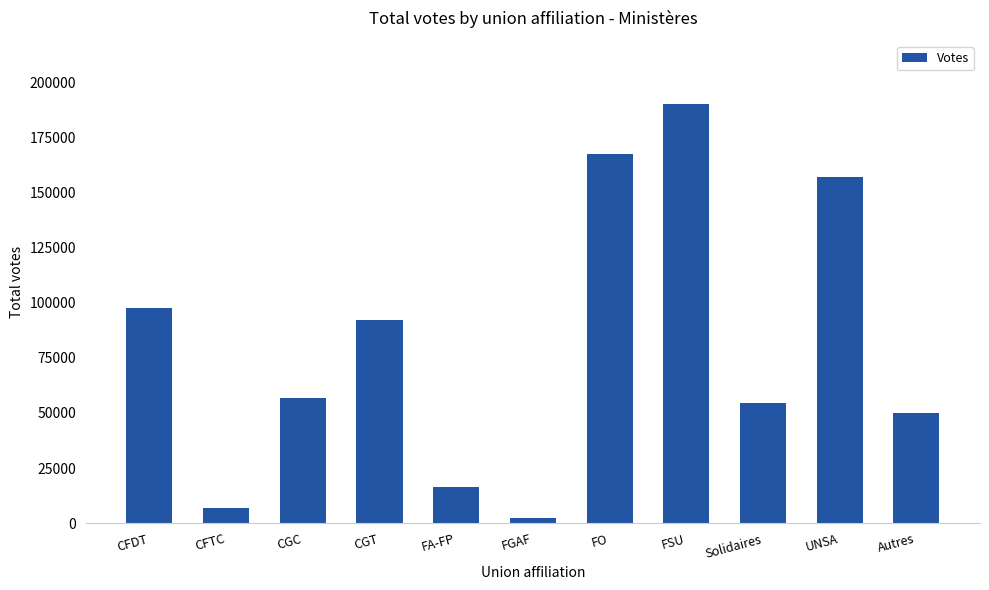

What is the maximum value shown in the chart?

190209.6